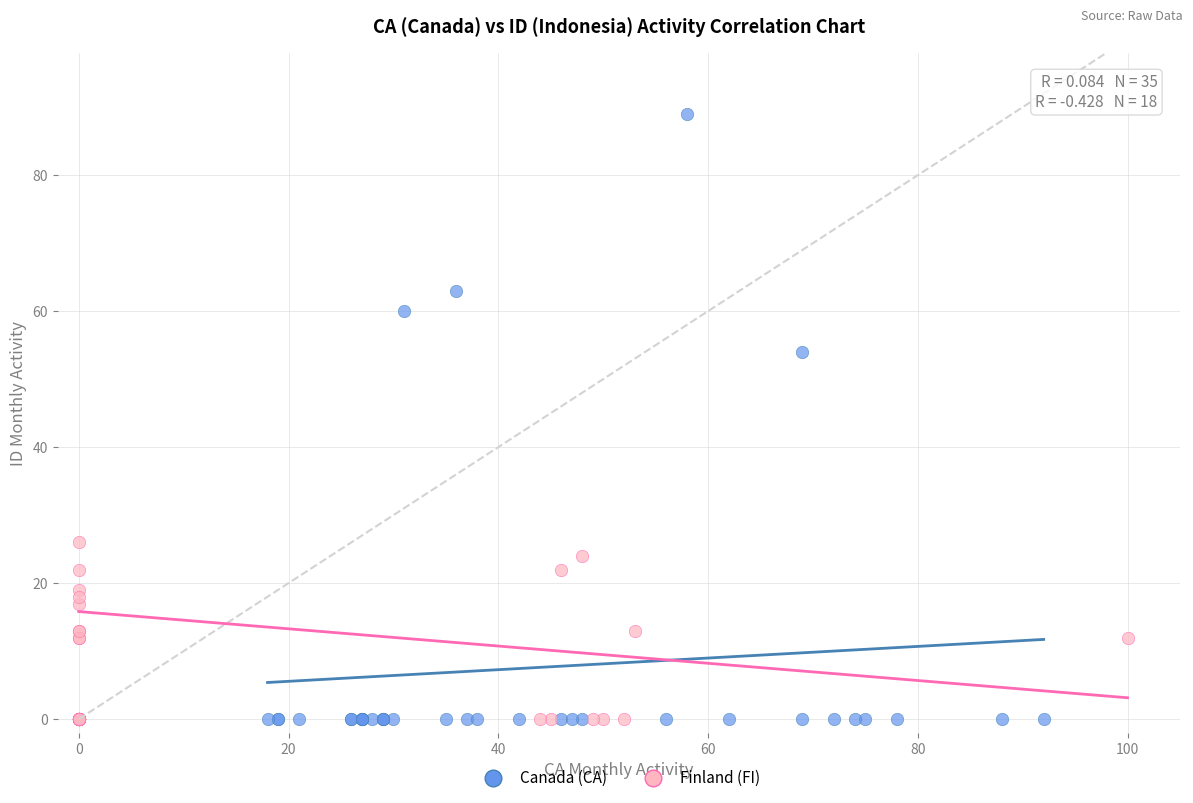

Which series has the widest spread of Y values?

Canada (CA)